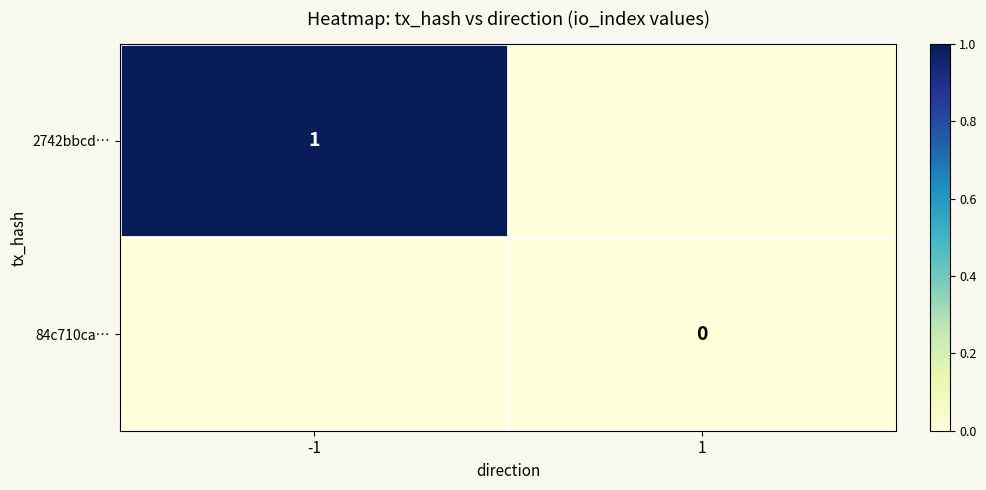

What is the maximum value shown in the chart?

1